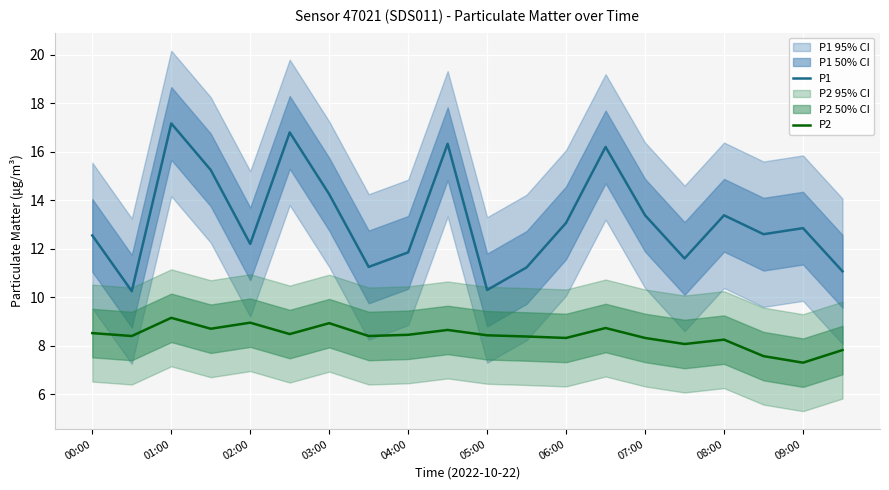

What is the highest value of the P1 series?

17.2